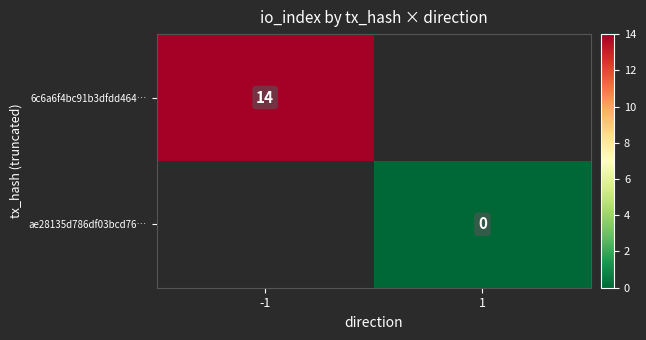

The 6c6a6f4bc91b3dfdd464… series shows 21 at -1. True or false?

False